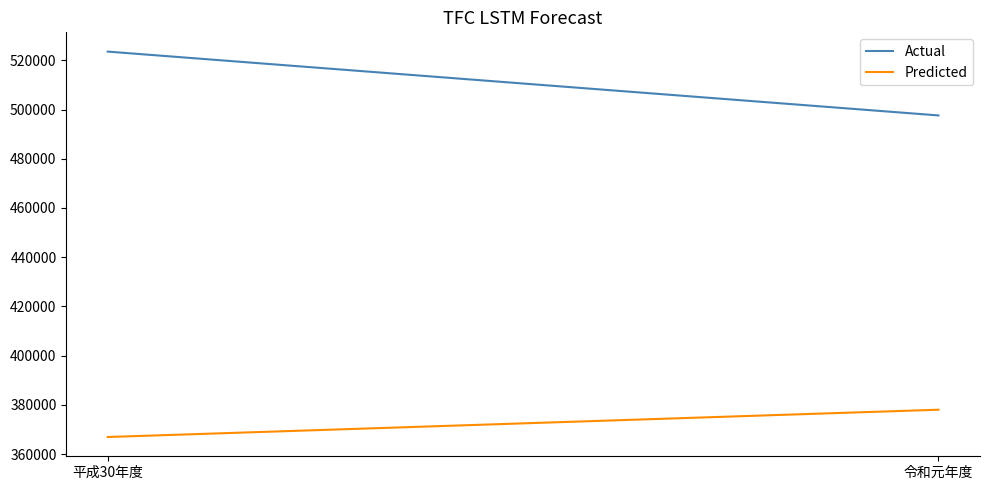

Reading left to right, list all the values displayed in this chart.

Actual: 平成30年度=523543	令和元年度=497610
Predicted: 平成30年度=366954	令和元年度=378043